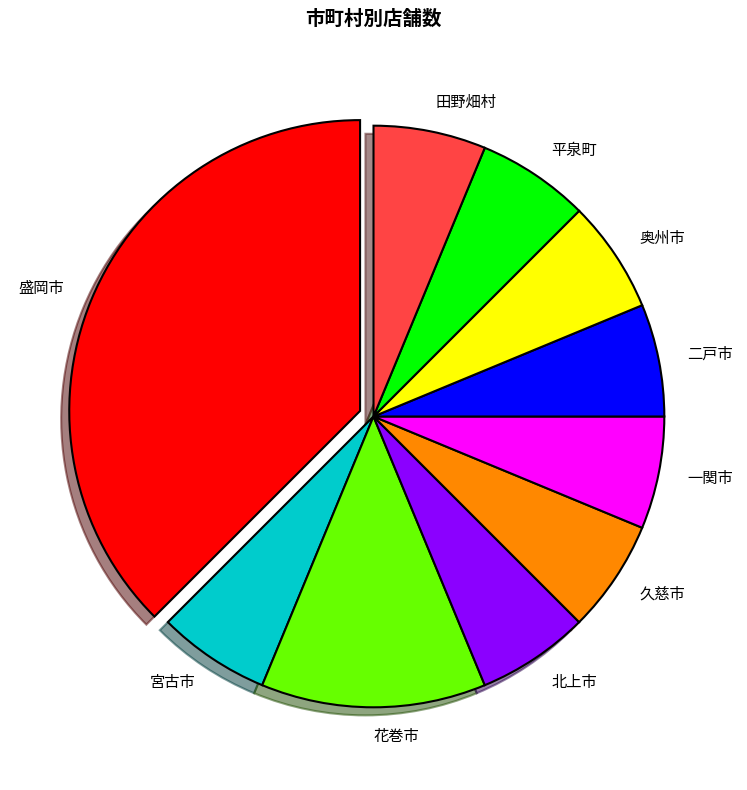

Between 北上市 and 花巻市, which is larger?

花巻市